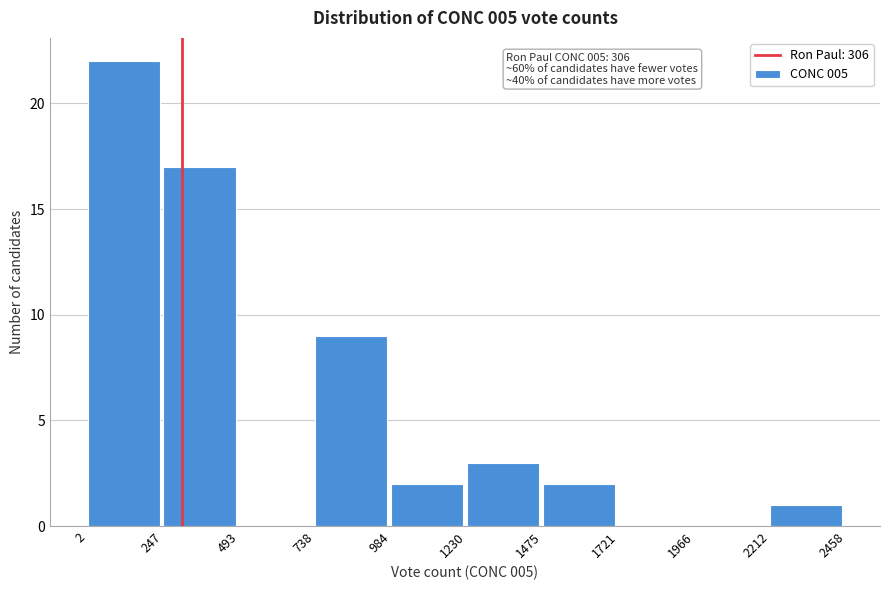

Which range on the x-axis has the tallest bar?

2 to 247